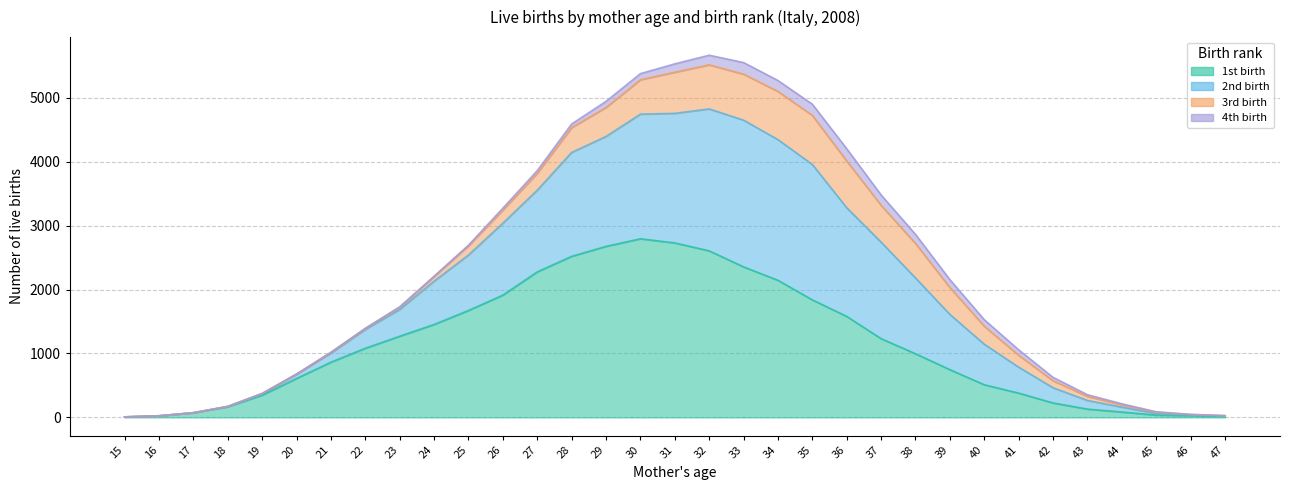

What is the smallest value displayed?

8